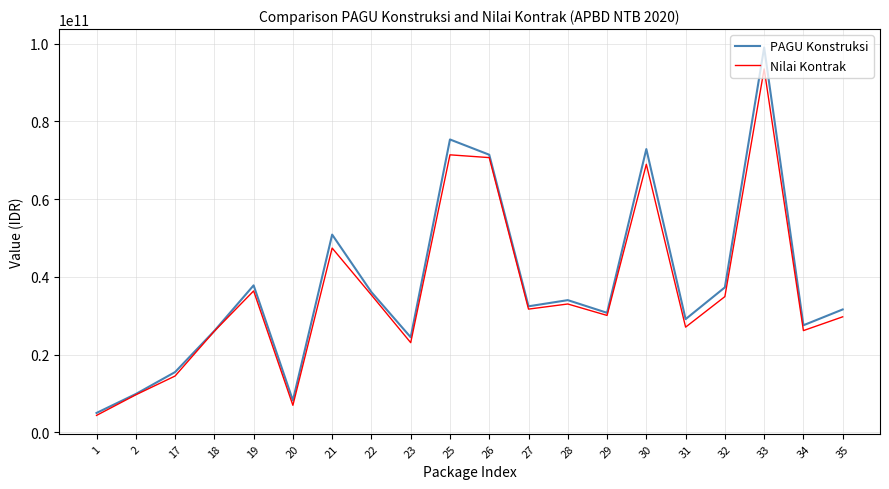

Does the chart have visible grid lines?

Yes